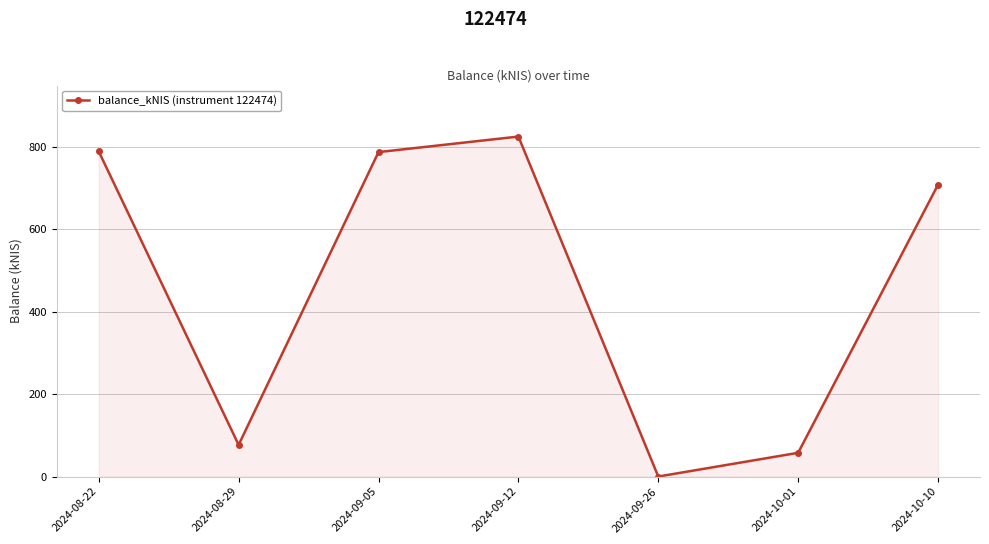

What is the maximum value shown in the chart?

824.5